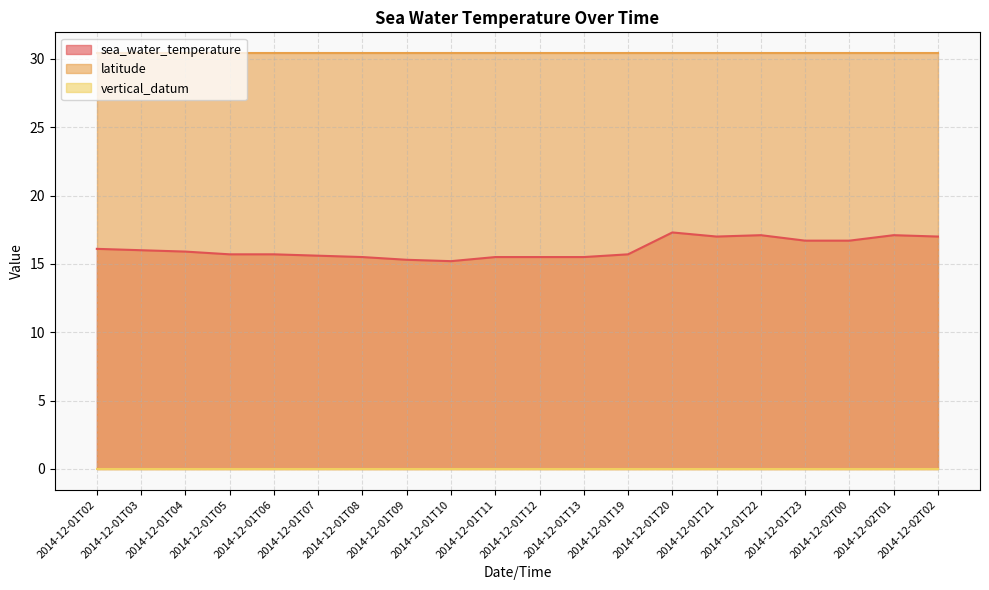

List the labels in order of latitude value, smallest first.

2014-12-01T02, 2014-12-01T03, 2014-12-01T04, 2014-12-01T05, 2014-12-01T06, 2014-12-01T07, 2014-12-01T08, 2014-12-01T09, 2014-12-01T10, 2014-12-01T11, 2014-12-01T12, 2014-12-01T13, 2014-12-01T19, 2014-12-01T20, 2014-12-01T21, 2014-12-01T22, 2014-12-01T23, 2014-12-02T00, 2014-12-02T01, 2014-12-02T02